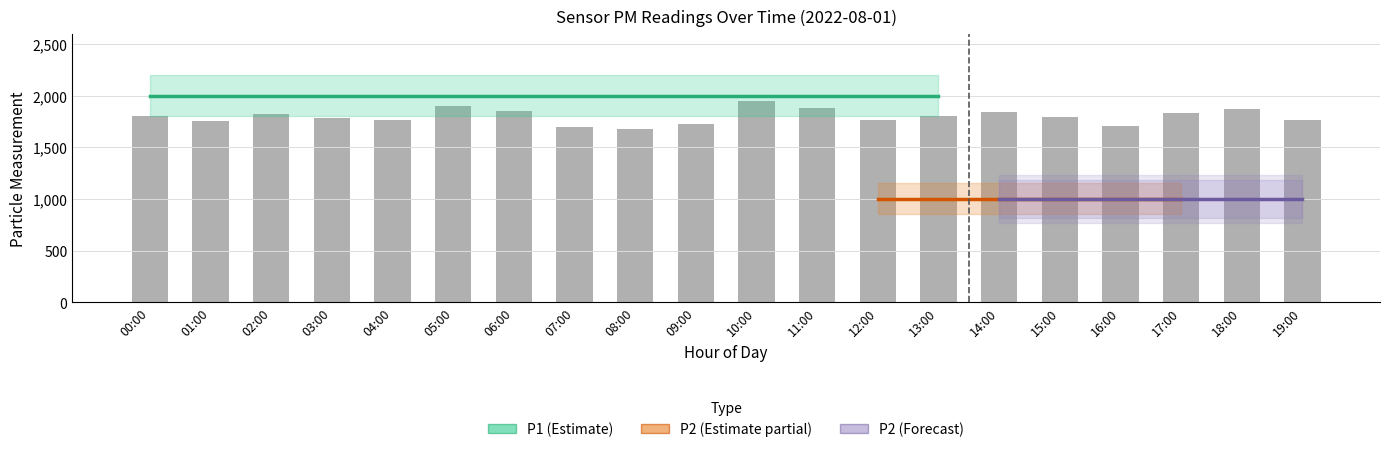

Which series has the largest total across all categories?

P1